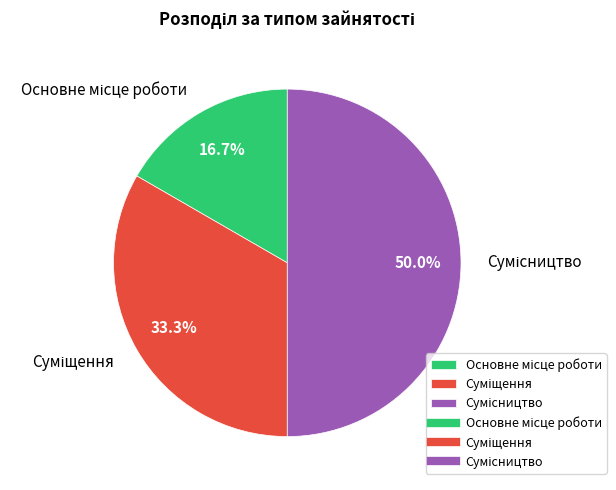

How many slices are in this pie chart?

3